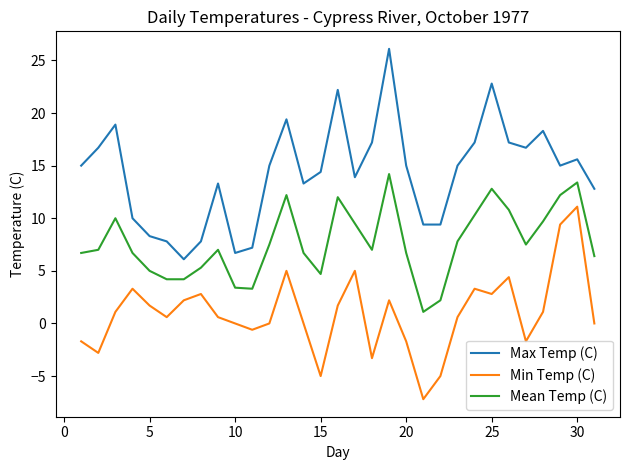

Rank the series by their average value, from lowest to highest.

Min Temp (C), Mean Temp (C), Max Temp (C)